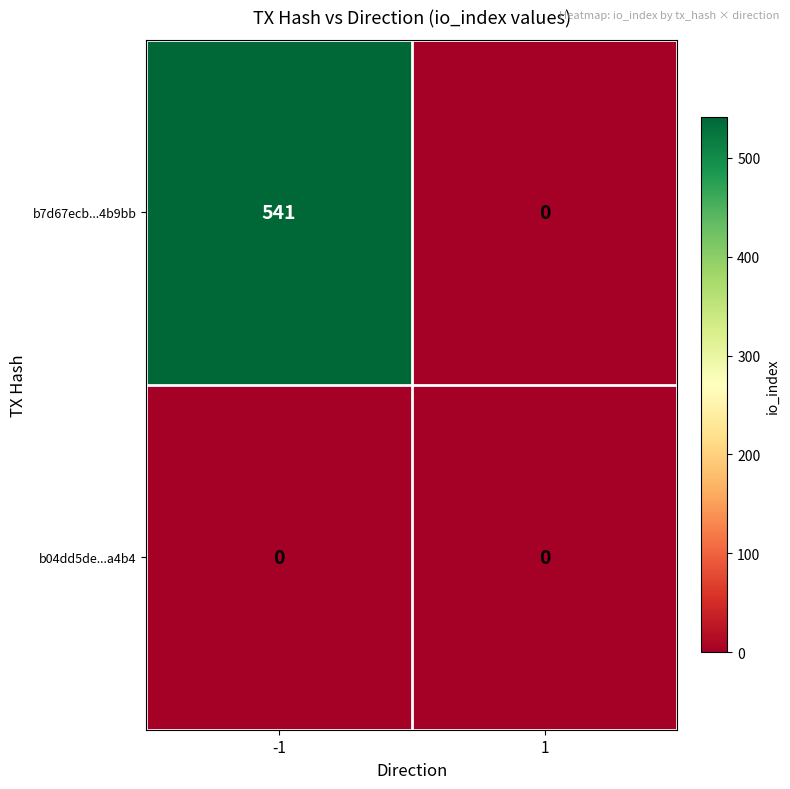

Reading right to left, extract all data points from this chart.

b7d67ecb...4b9bb: 0	541
b04dd5de...a4b4: 0	0